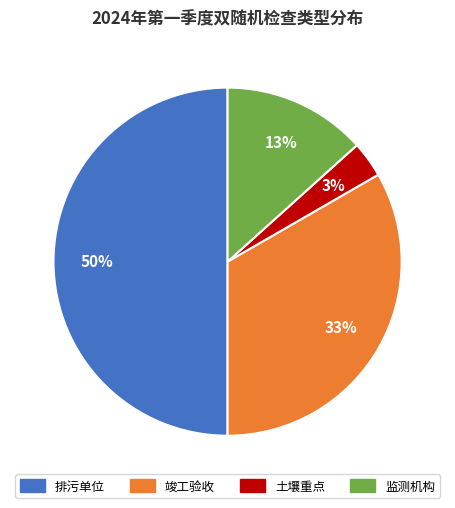

Which has a higher value, 监测机构 or 竣工验收?

竣工验收